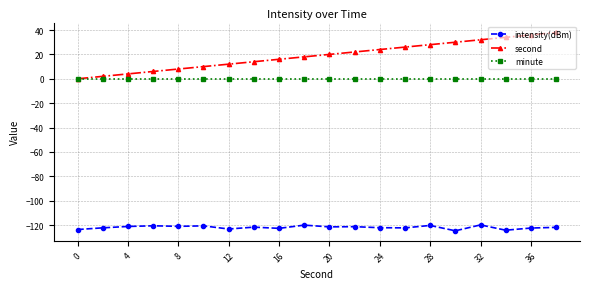

What is the value of the intensity(dBm) point at the 10th from the left?

-120.1